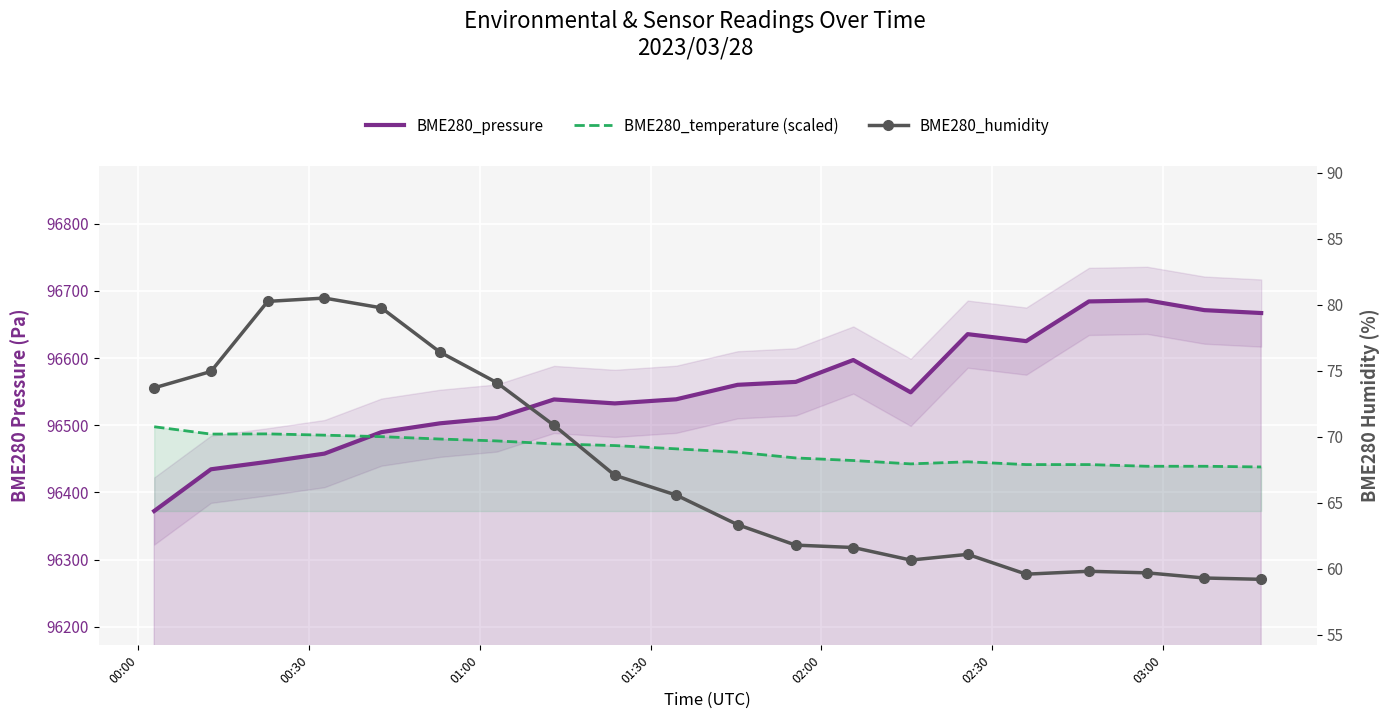

What is the minimum value for BME280_pressure?

96372.2